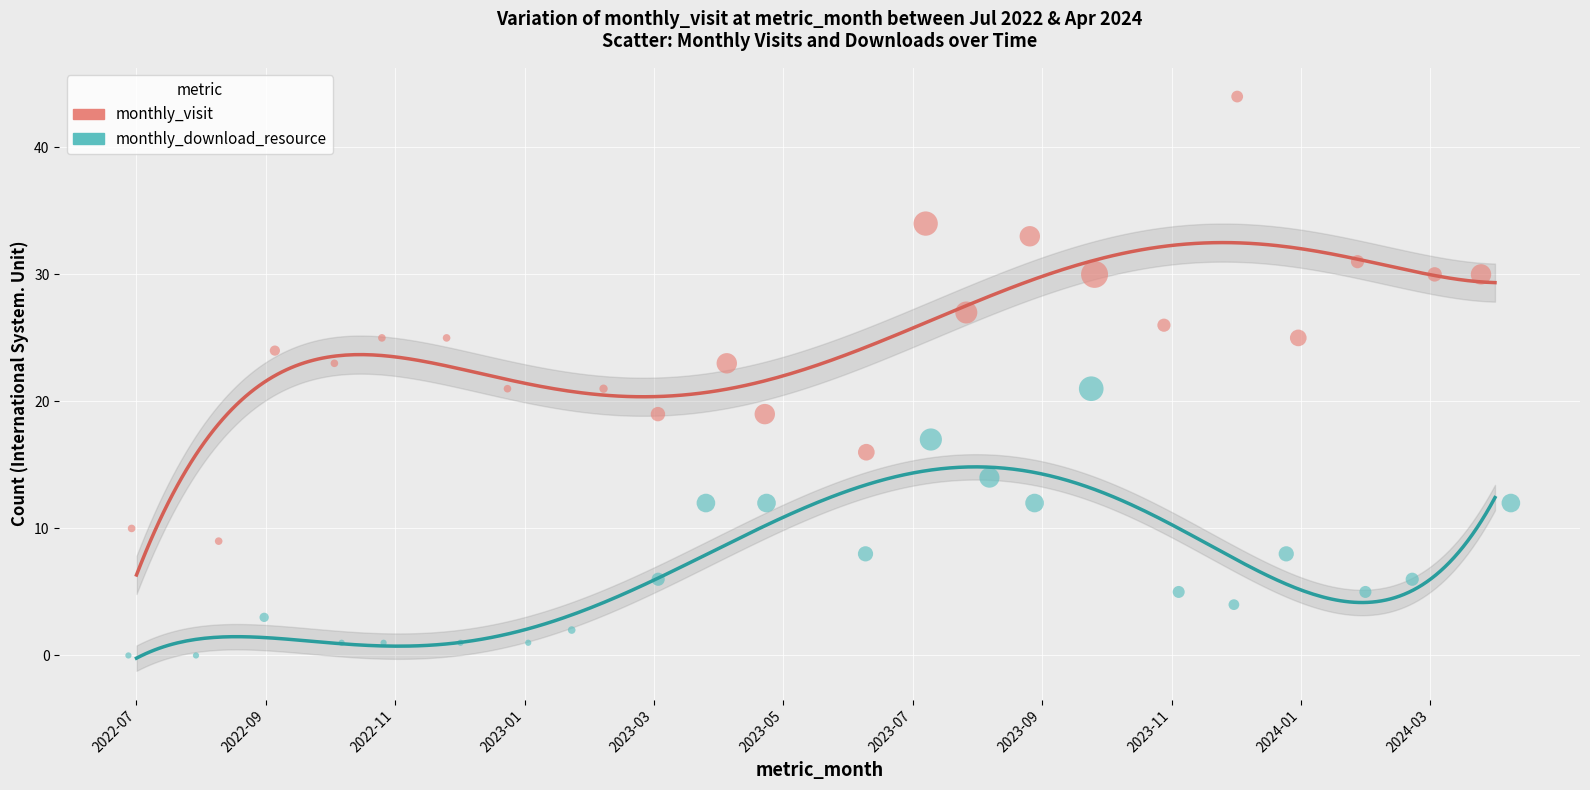

Which series reaches the minimum Y coordinate?

monthly_download_resource